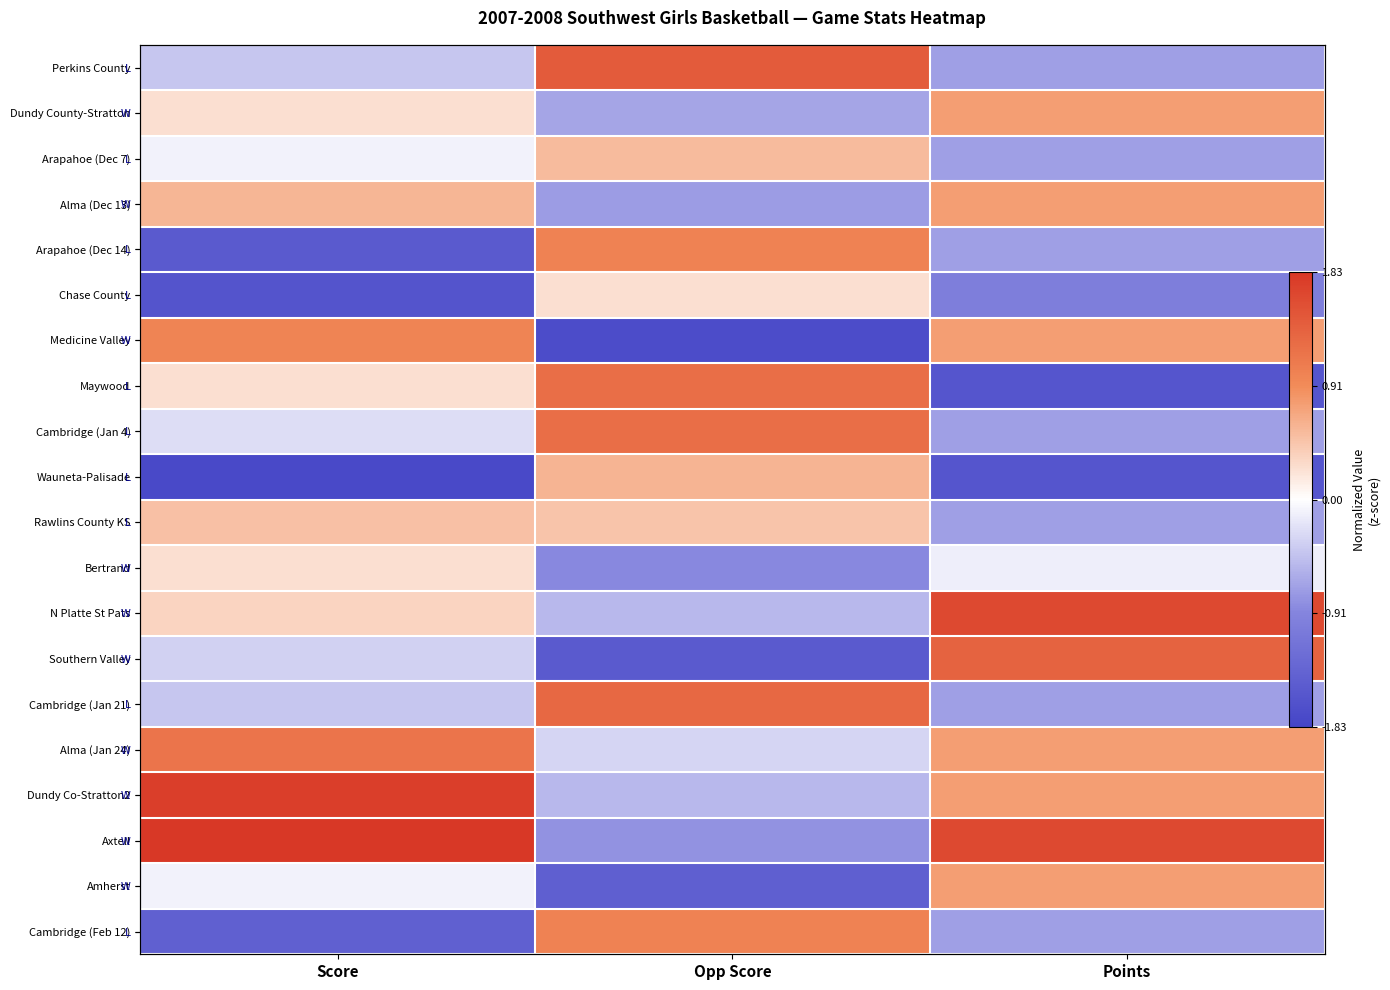

What is the lowest value of the Wauneta-Palisade series?

-1.8